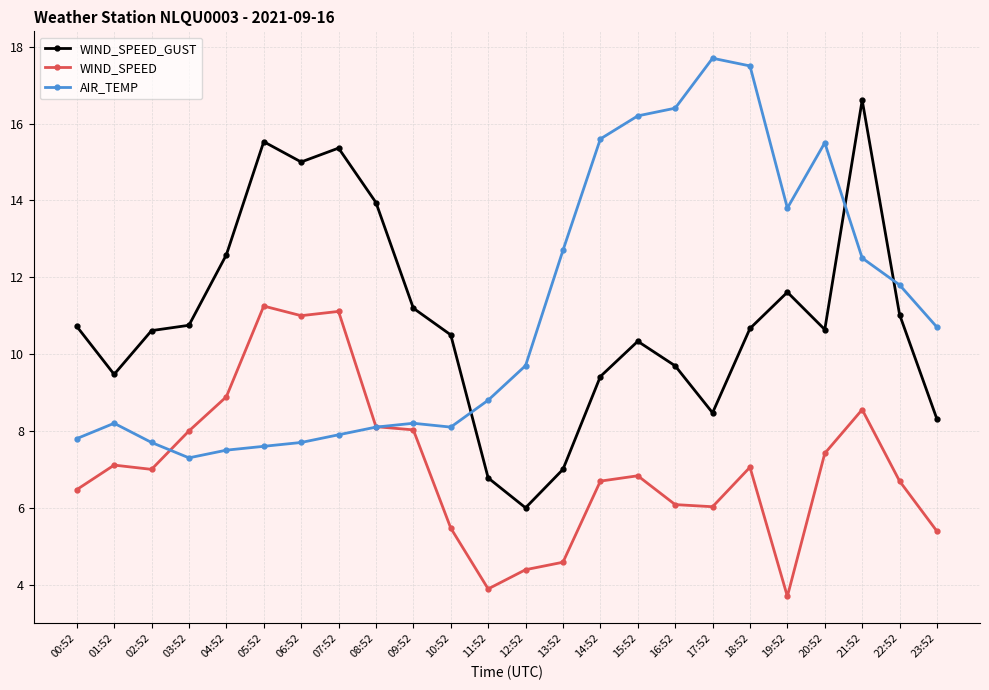

Where is WIND_SPEED_GUST nearest to the value 11?

22:52